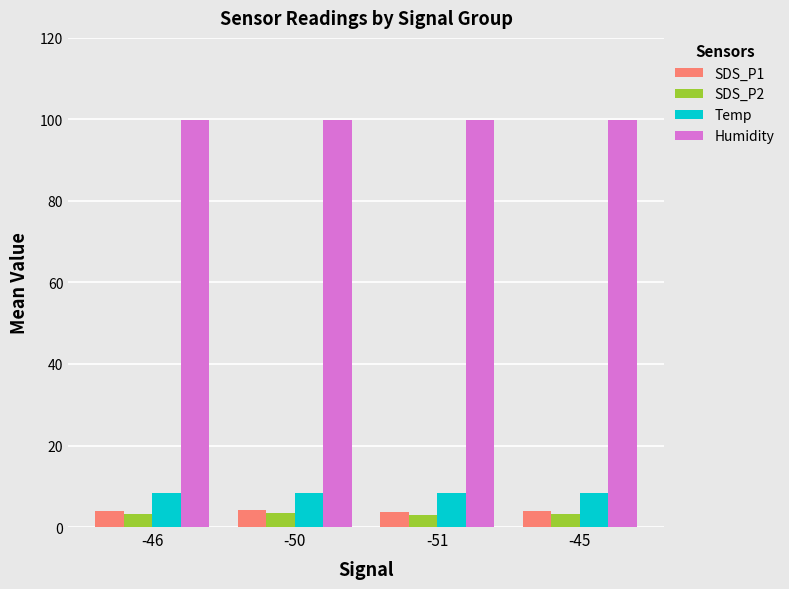

At how many categories does at least one series exceed 69?

4